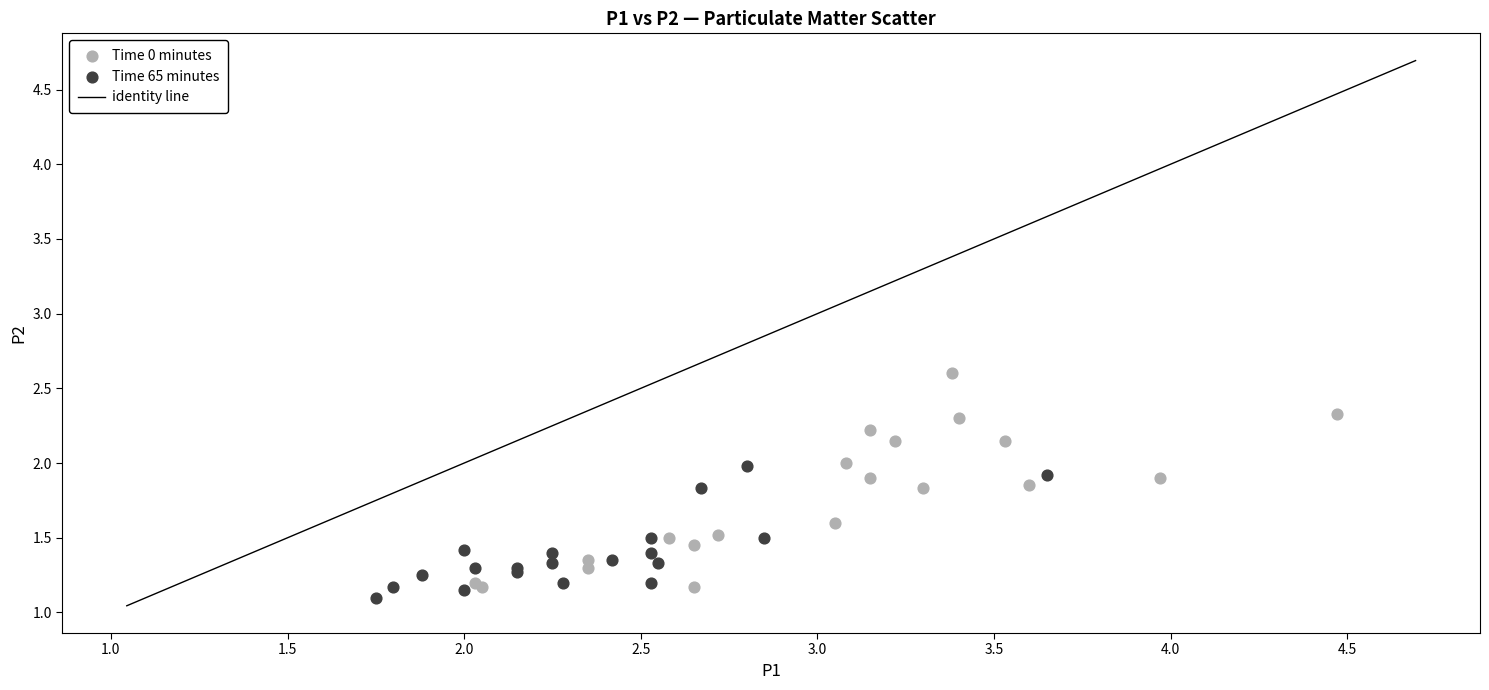

Which series contains the highest Y value?

Time 0 minutes